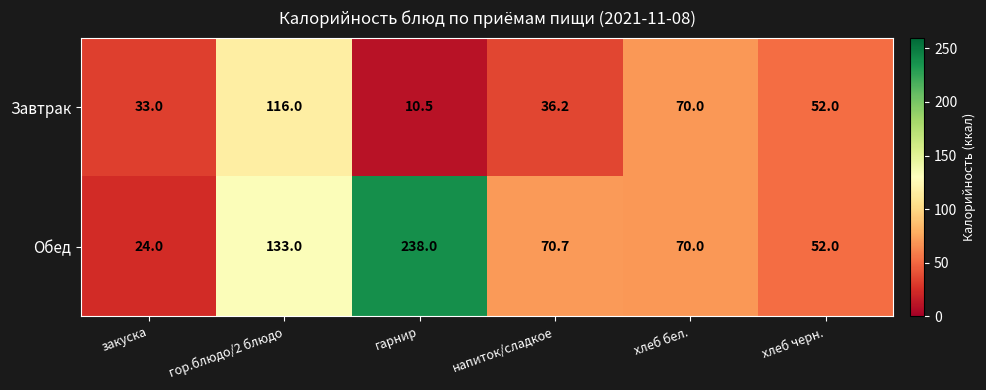

Between напиток/сладкое and хлеб черн., which series saw the biggest shift?

Обед